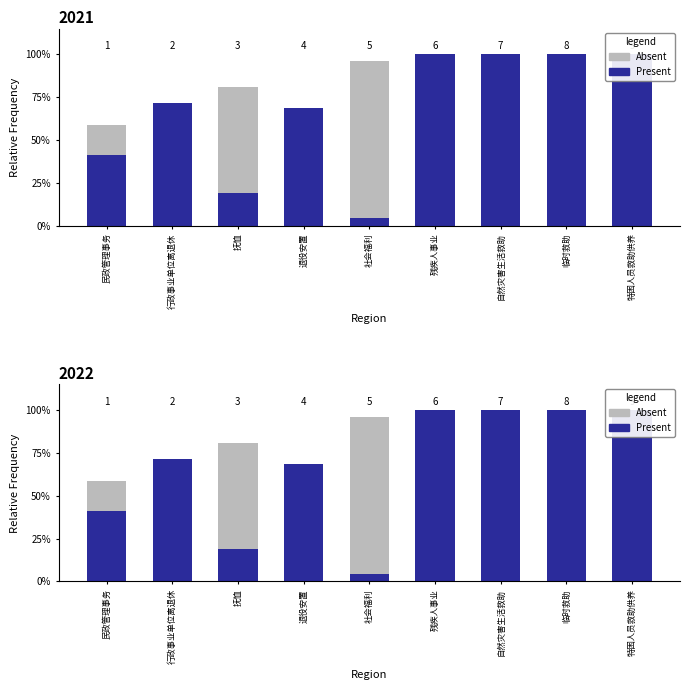

What is the highest value of the Absent series?

95.8